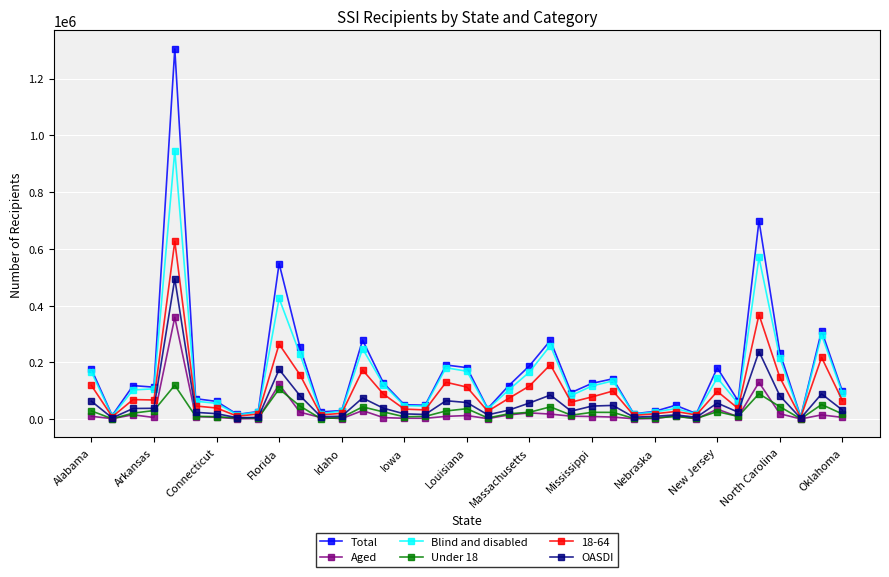

What is the average value of the Aged series?

25495